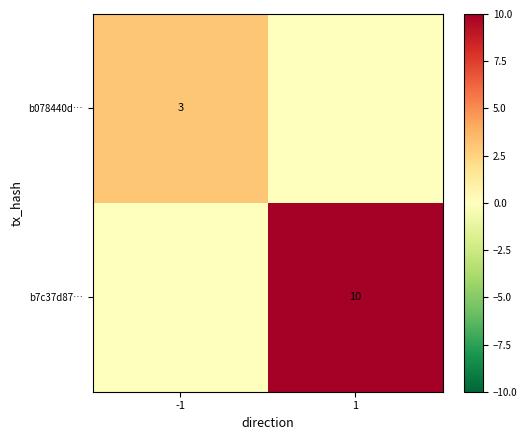

Is the value of b078440d… at -1 greater than the value of b7c37d87… at 1?

No